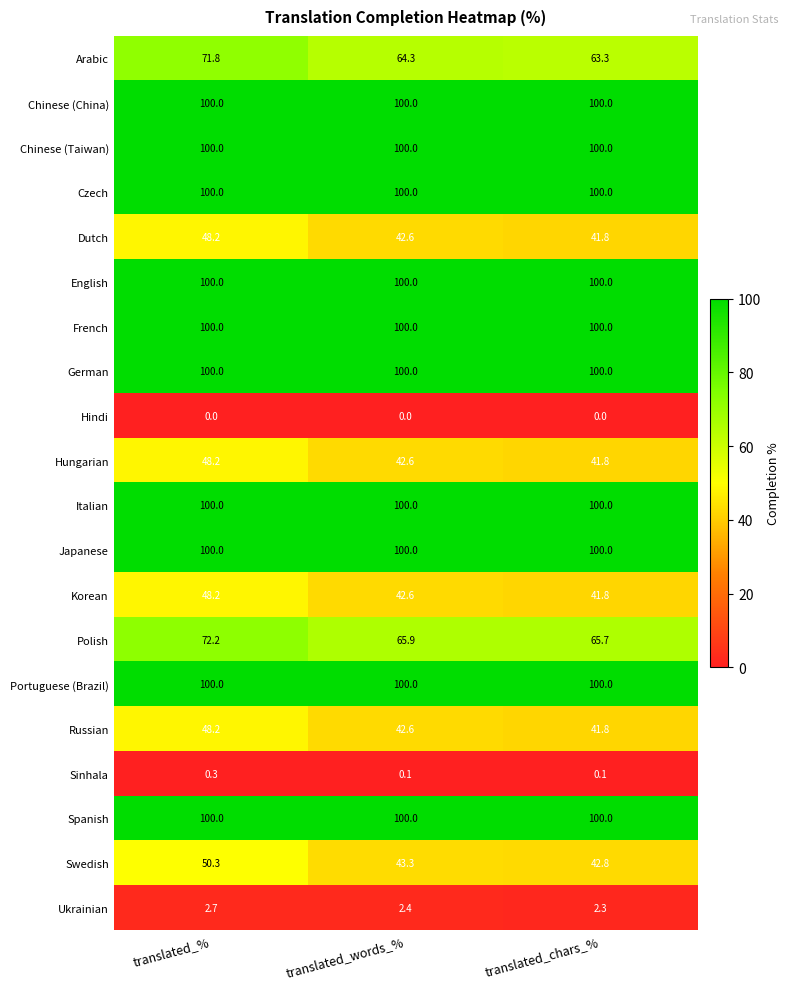

What is the sum of all Polish values?

203.8